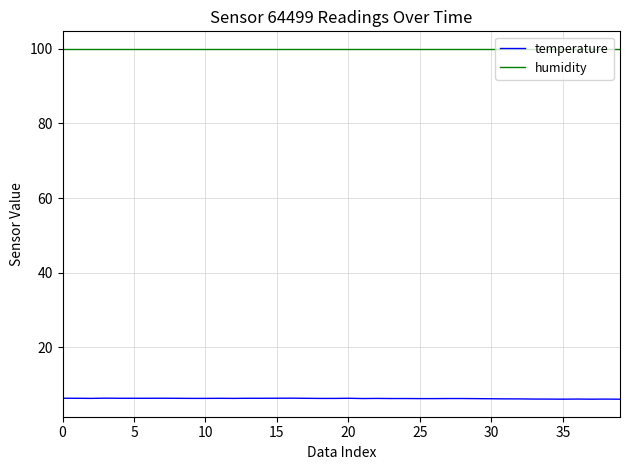

Rank the series by their average value, from highest to lowest.

humidity, temperature